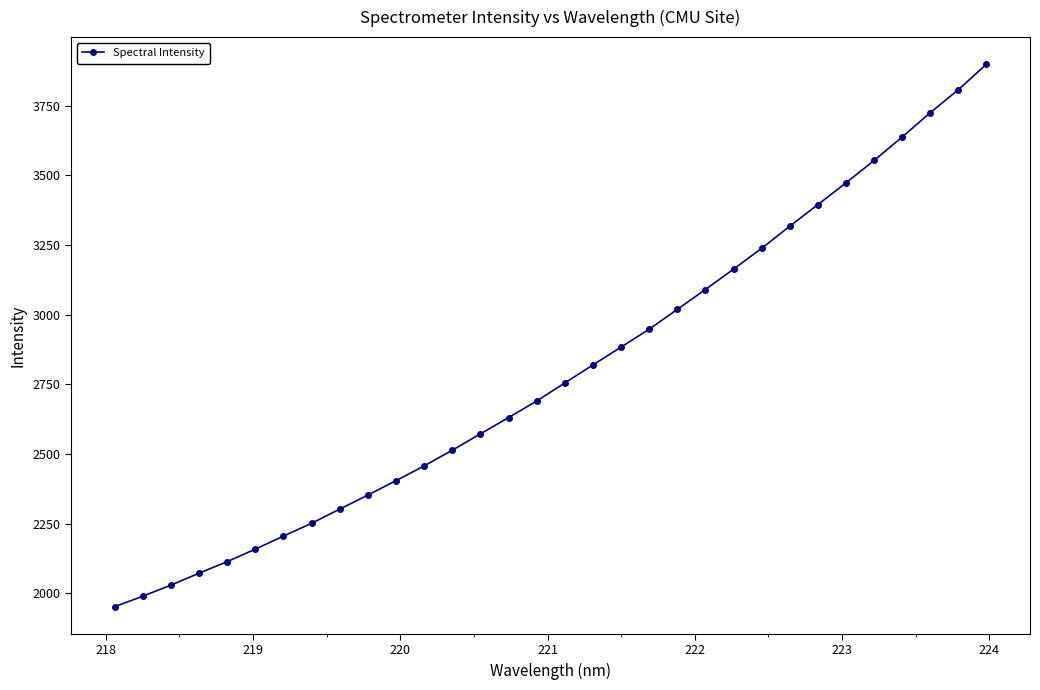

What is the value of the 8th point from the left?

2251.5